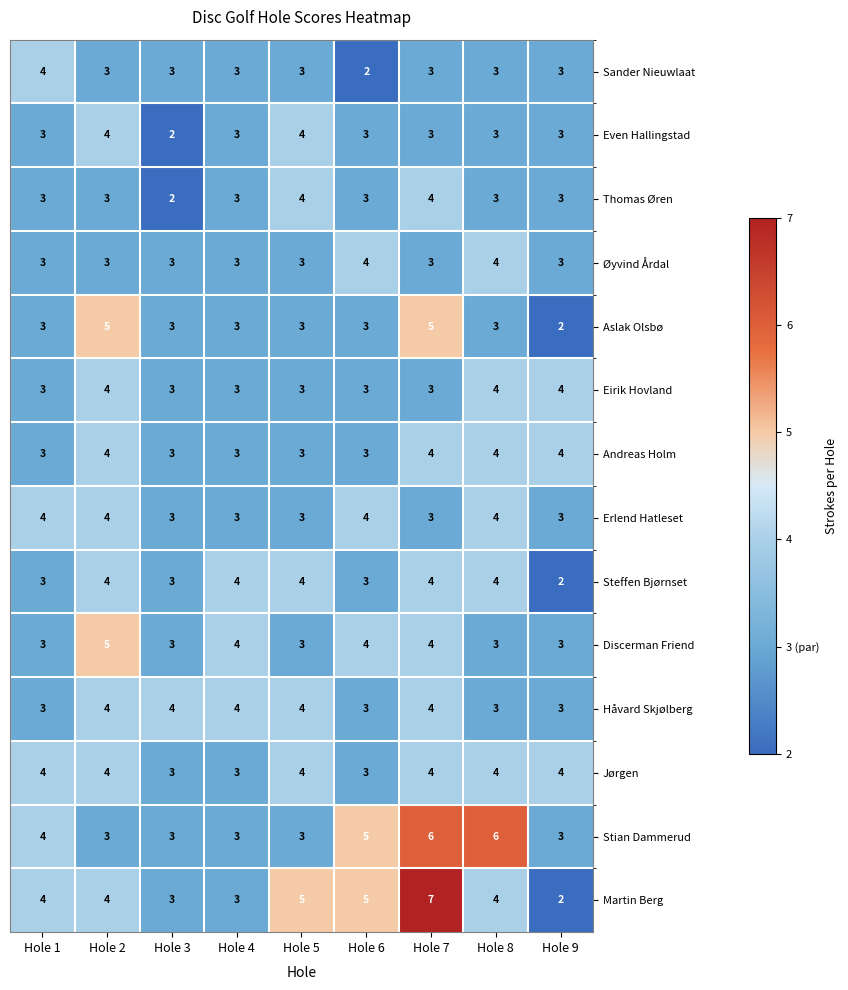

Count the Håvard Skjølberg values in the range 3 to 4.

9